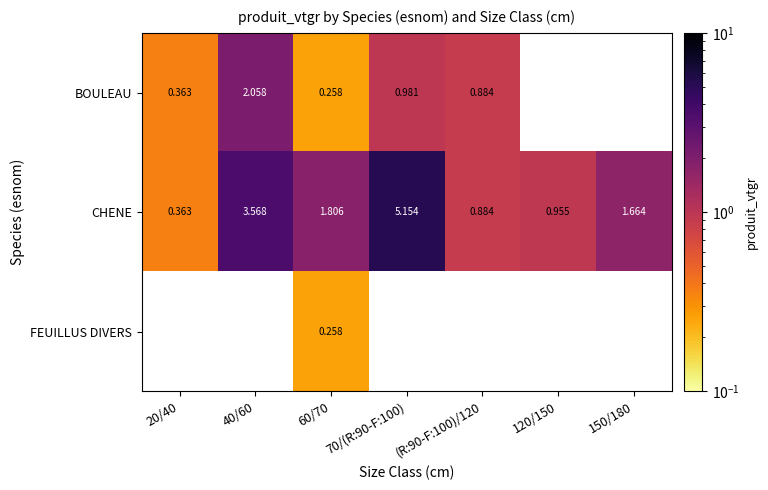

What is the difference between the CHENE values at 70/(R:90-F:100) and (R:90-F:100)/120?

4.3